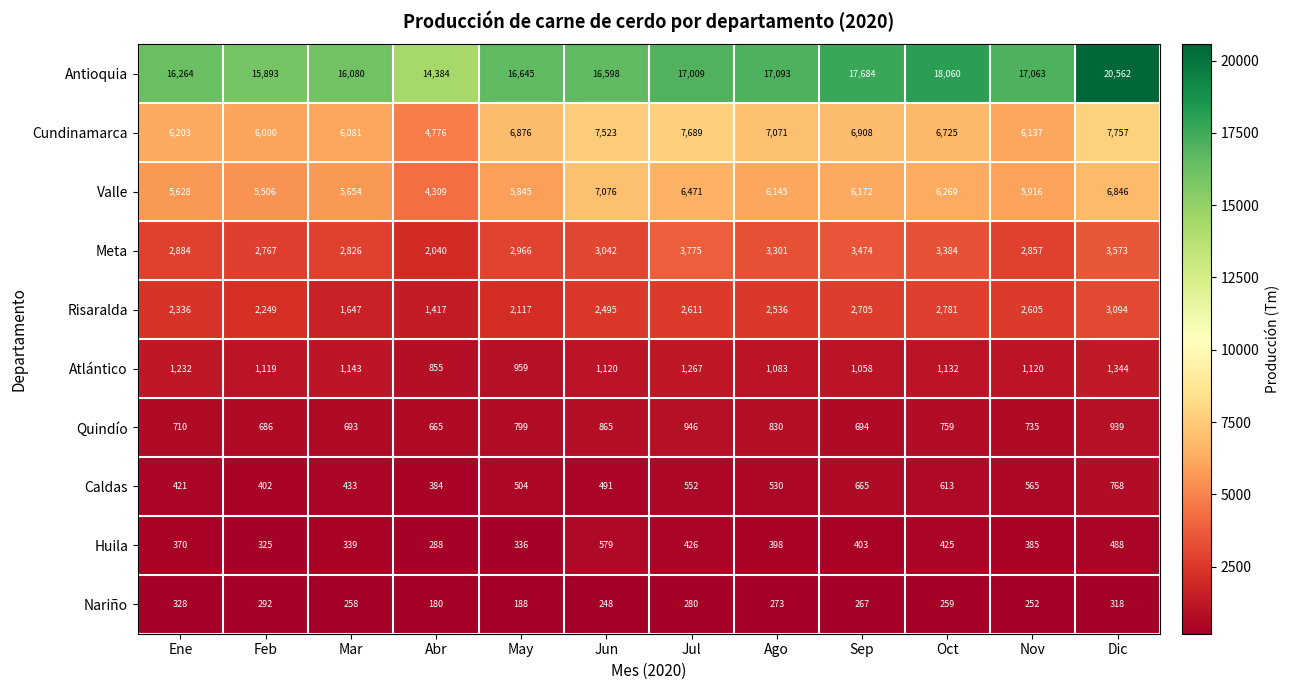

What is the highest value of the Valle series?

7076